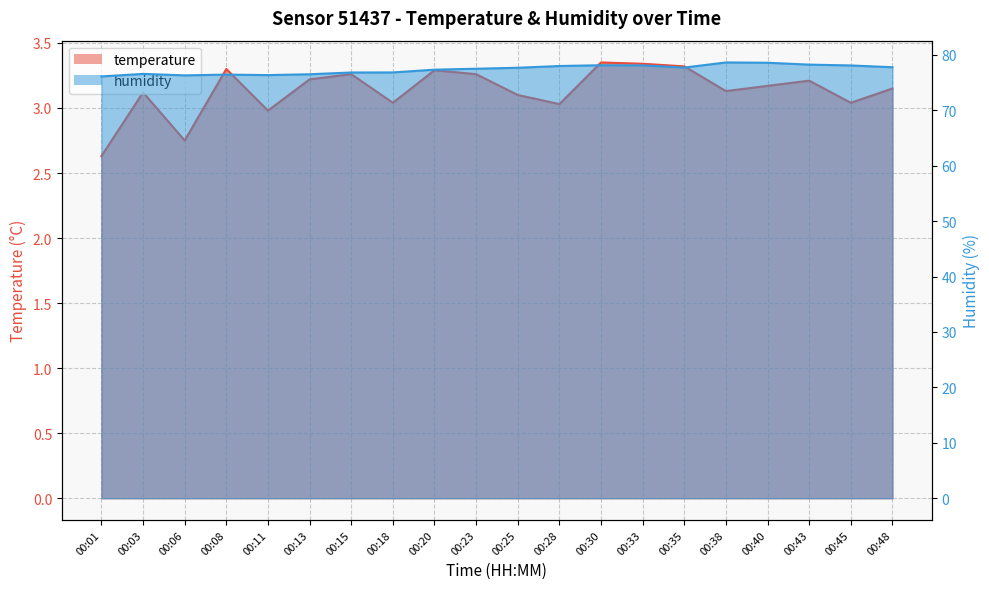

How many lines are shown in the chart?

2